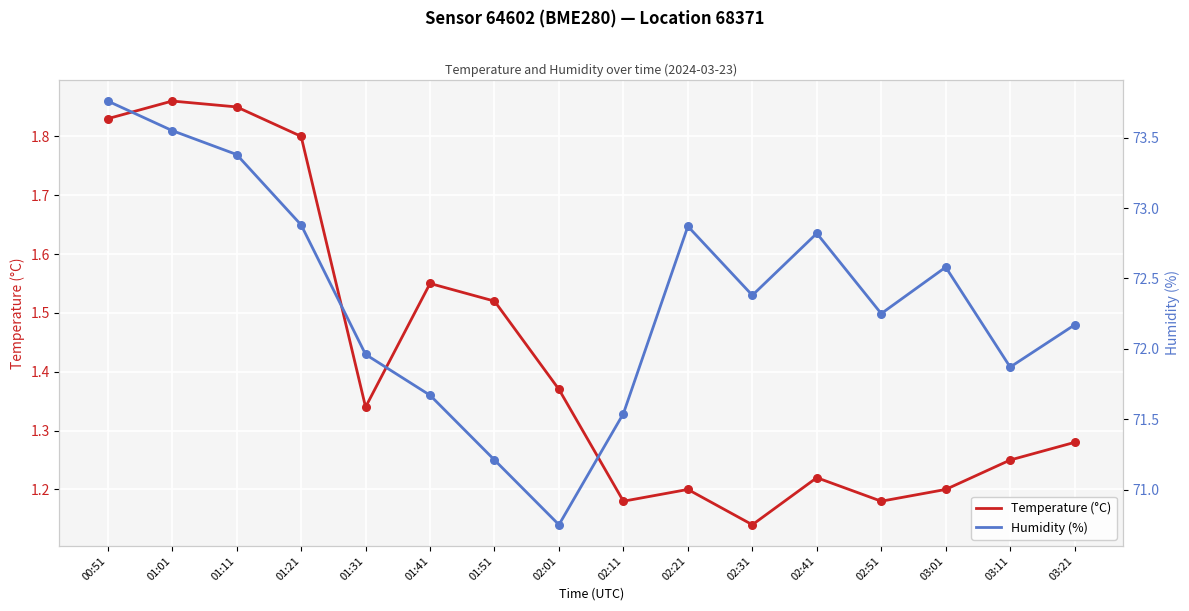

Is the value of Temperature (°C) at 01:01 greater than the value of Humidity (%) at 01:11?

No